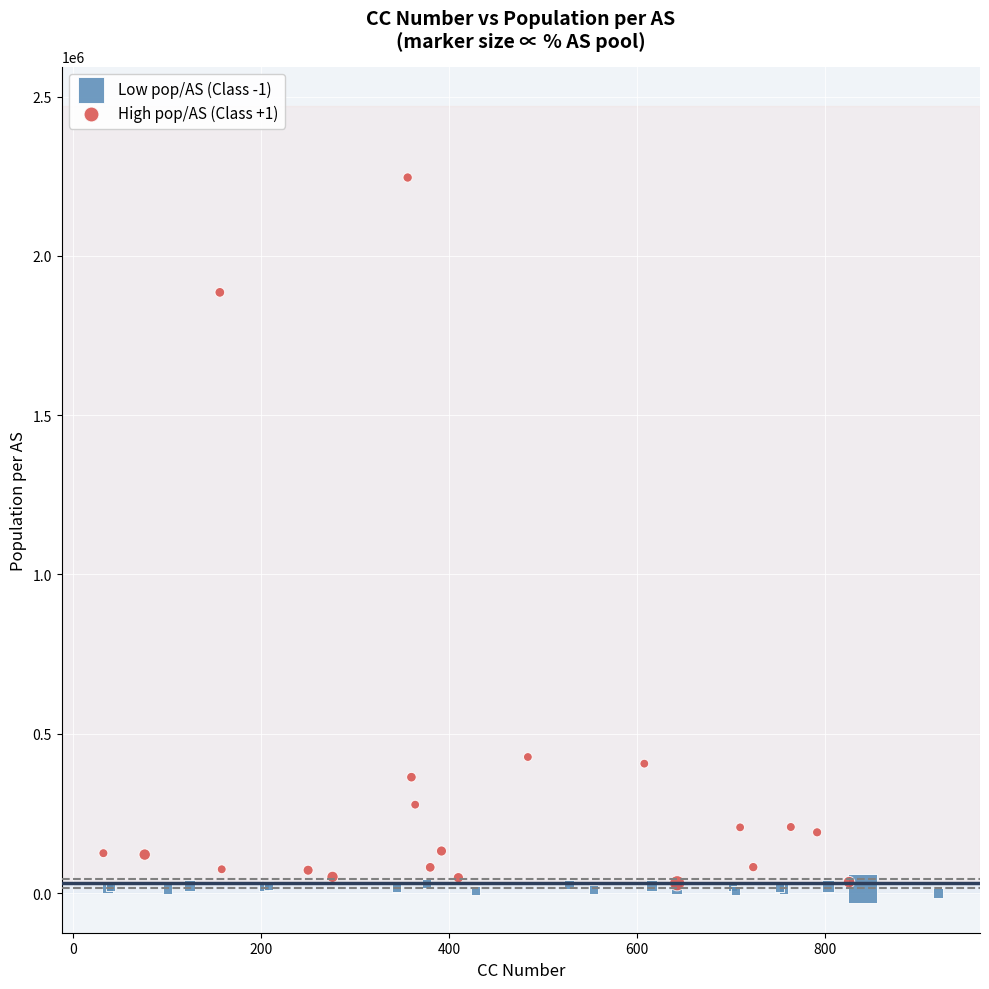

Which series has the widest spread of Y values?

High pop/AS (Class +1)